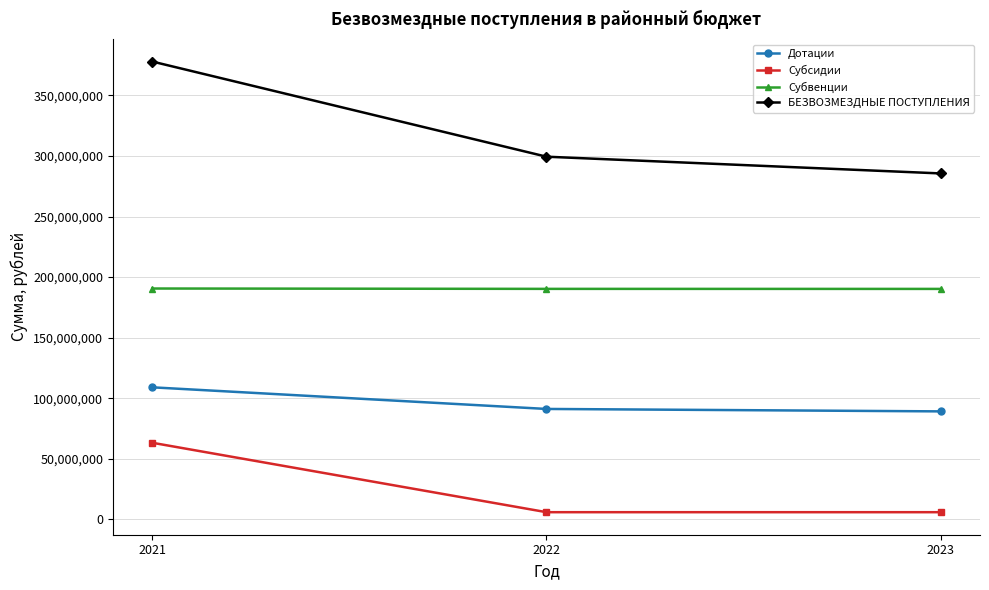

What is the sum of all БЕЗВОЗМЕЗДНЫЕ ПОСТУПЛЕНИЯ values?

962858548.8